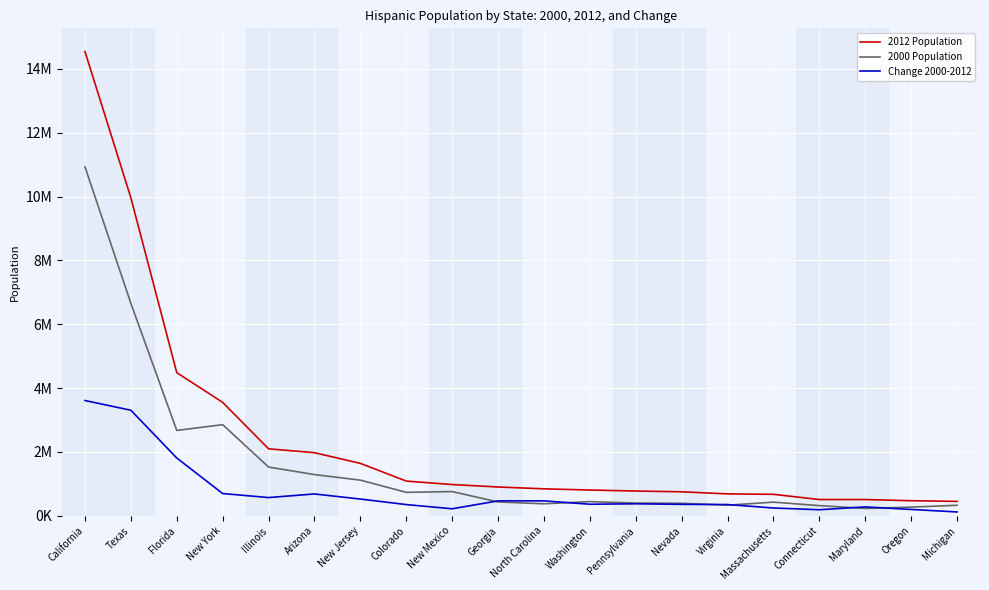

Is the value of 2012 Population at Michigan greater than the value of 2000 Population at New Mexico?

No